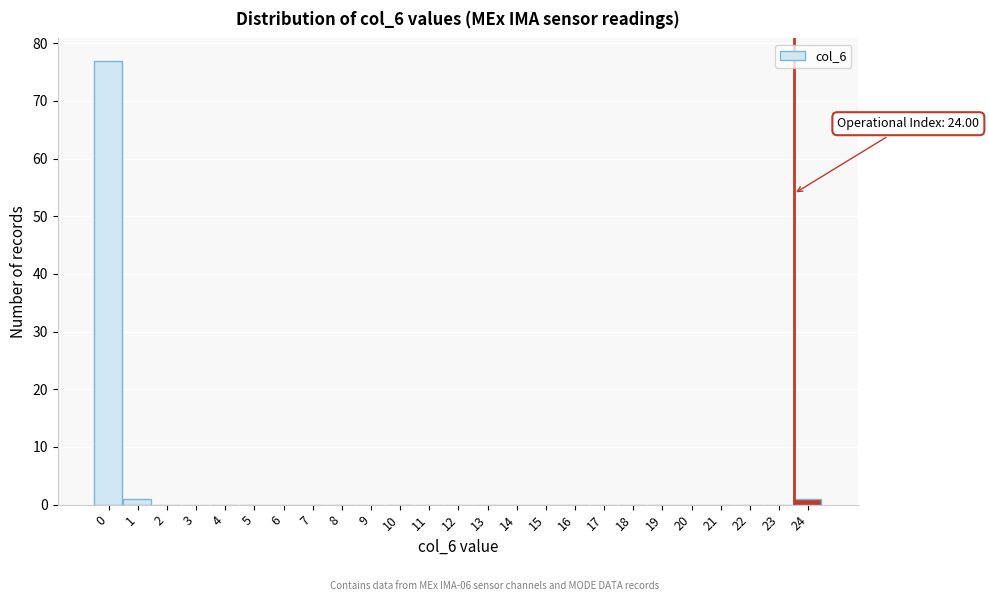

Reading left to right, extract all data points from this chart.

0=77	1=1	2=0	3=0	4=0	5=0	6=0	7=0	8=0	9=0	10=0	11=0	12=0	13=0	14=0	15=0	16=0	17=0	18=0	19=0	20=0	21=0	22=0	23=0	24=1